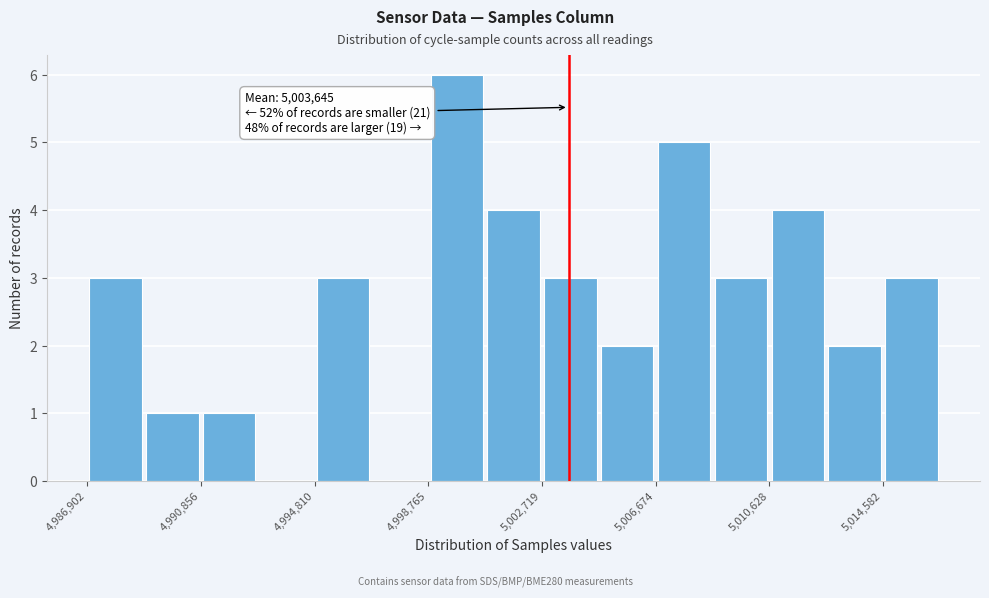

Around what value on the x-axis is the tallest bar? Give the approximate position of its centre, as read against the axis.

5000000